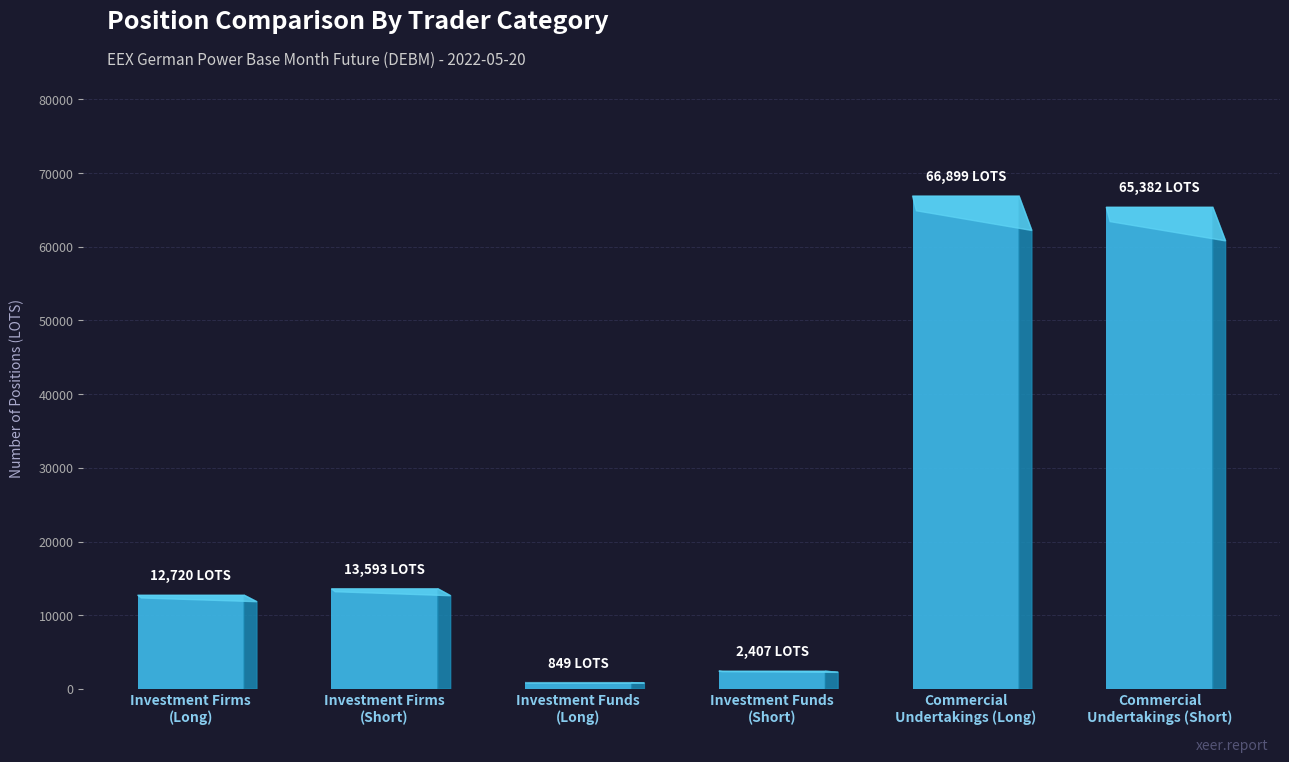

What is the minimum value shown in the chart?

849.0